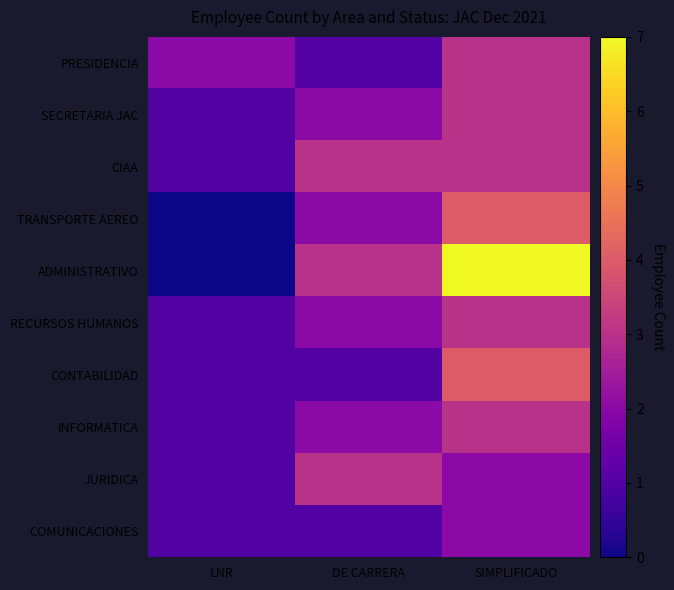

At how many categories does at least one series exceed 0?

3